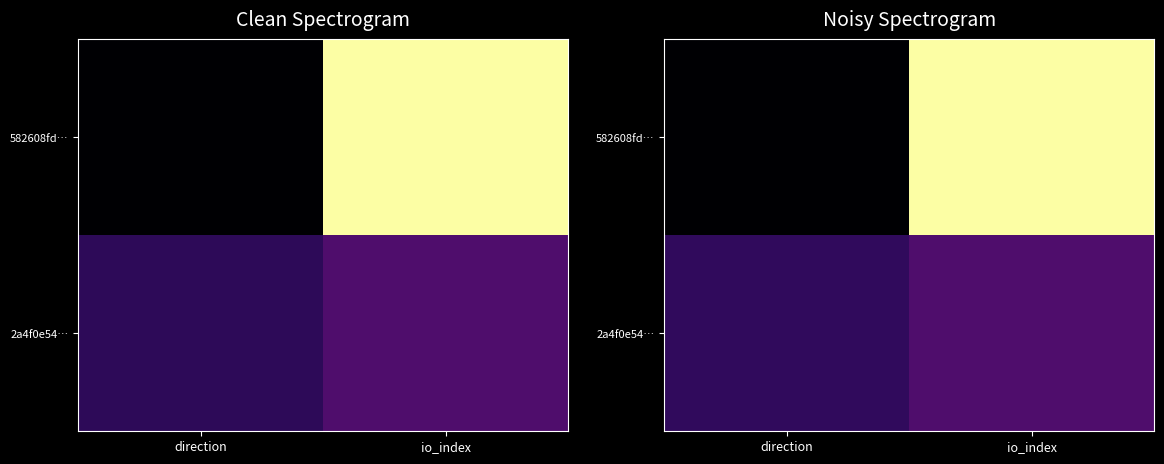

How many values in the 582608fd… series are below 12?

1